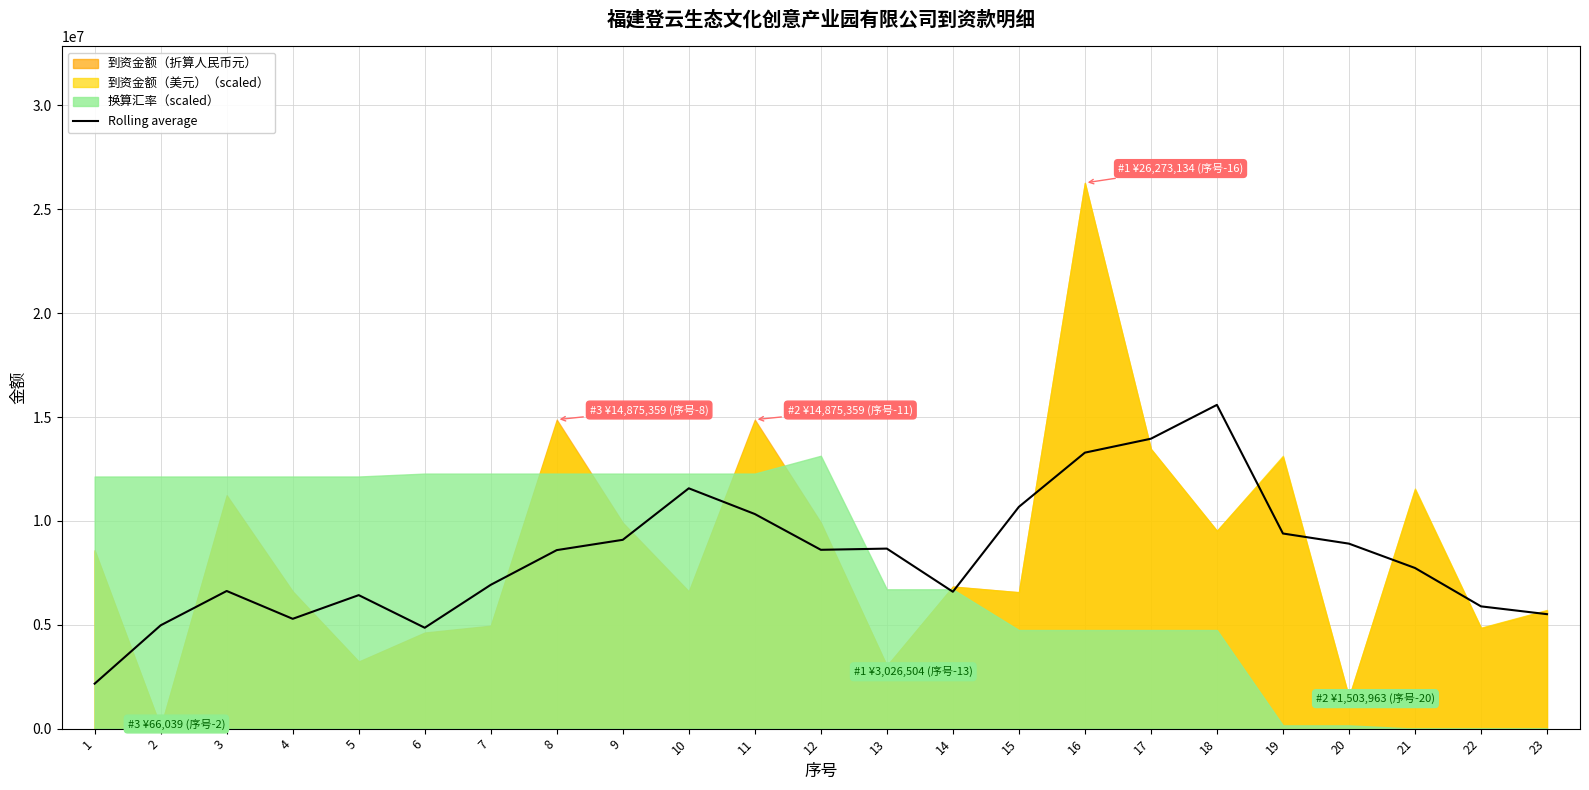

Rank the categories by value from highest to lowest.

18, 17, 16, 10, 15, 11, 19, 9, 20, 13, 12, 8, 21, 7, 3, 14, 5, 22, 23, 4, 2, 6, 1